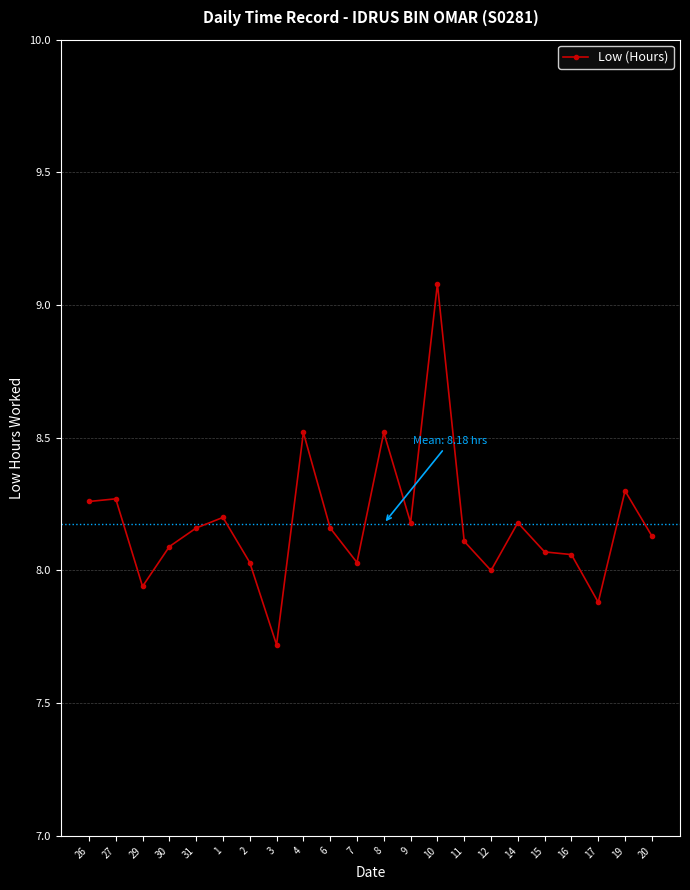

What value does the data have at 12?

8.0